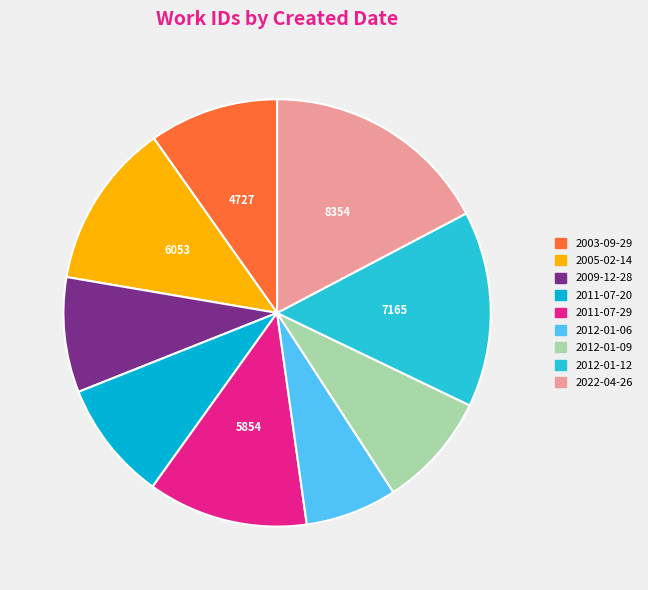

How many slices are in this pie chart?

9